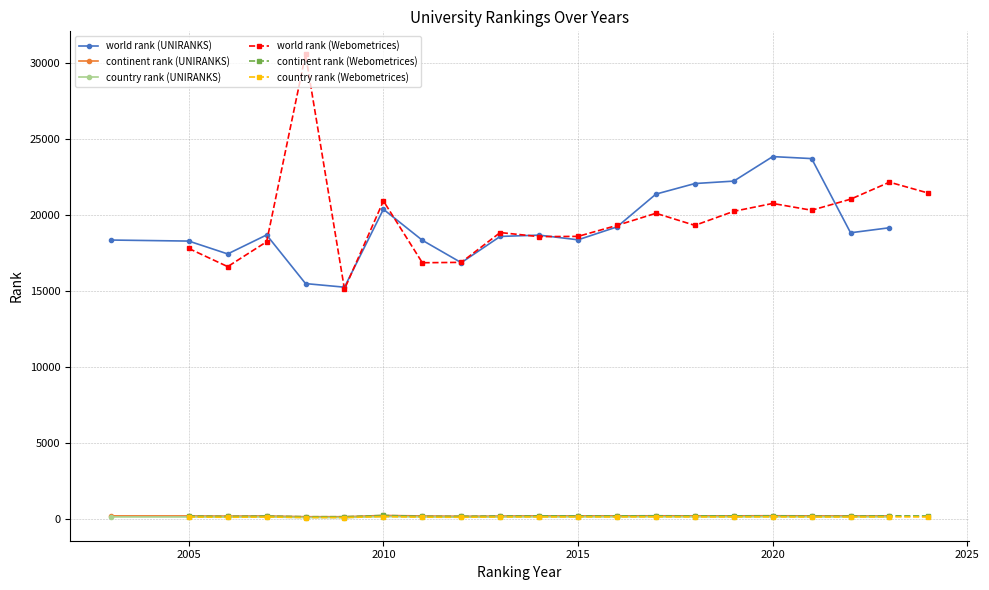

True or false: country rank (Webometrices) and world rank (Webometrices) intersect in this chart.

False